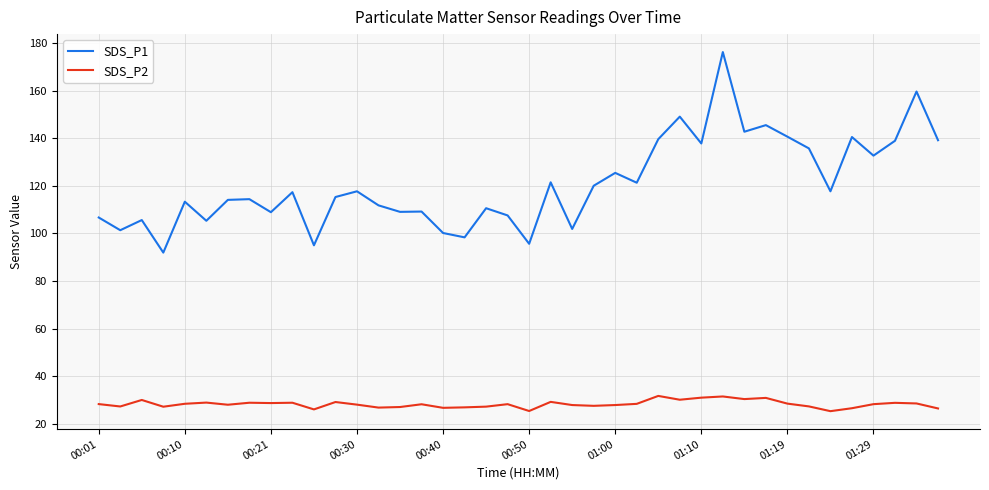

Which series has the largest total across all categories?

SDS_P1